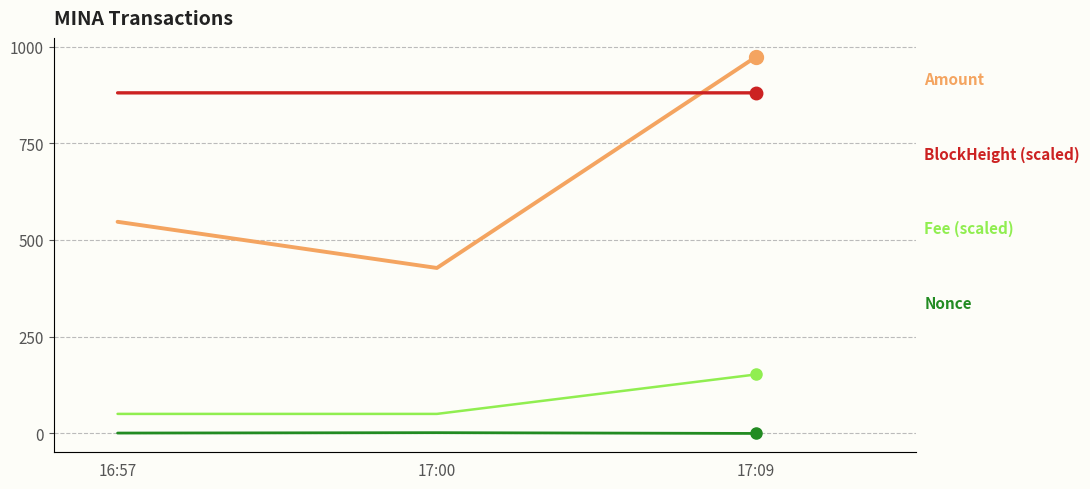

Which series has the largest range (max minus min)?

Amount